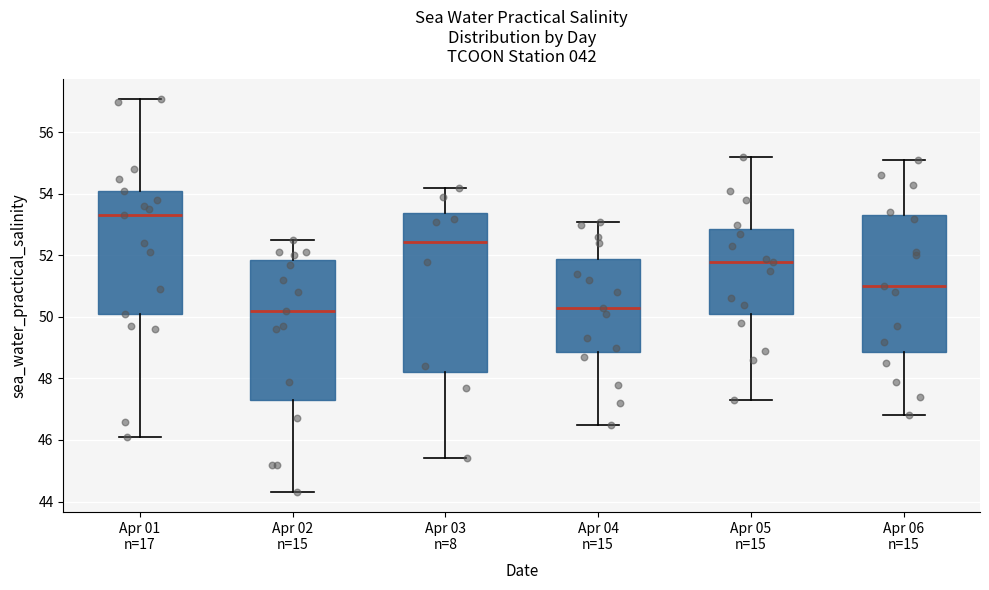

Reading left to right, transcribe this box plot: for each box, give where its median line is, the range the box spans, and where its two whiskers end, as read against the y-axis. The values are not printed on the chart, so give them approximately, as read against the axis.

Apr 01 n=17: median 53.4, box 50.2 to 54.2, whiskers 46.2 to 57.2
Apr 02 n=15: median 50.2, box 47.4 to 51.8, whiskers 44.4 to 52.6
Apr 03 n=8: median 52.4, box 48.2 to 53.4, whiskers 45.4 to 54.2
Apr 04 n=15: median 50.4, box 48.8 to 52.0, whiskers 46.6 to 53.2
Apr 05 n=15: median 51.8, box 50.2 to 52.8, whiskers 47.4 to 55.2
Apr 06 n=15: median 51.0, box 48.8 to 53.4, whiskers 46.8 to 55.2